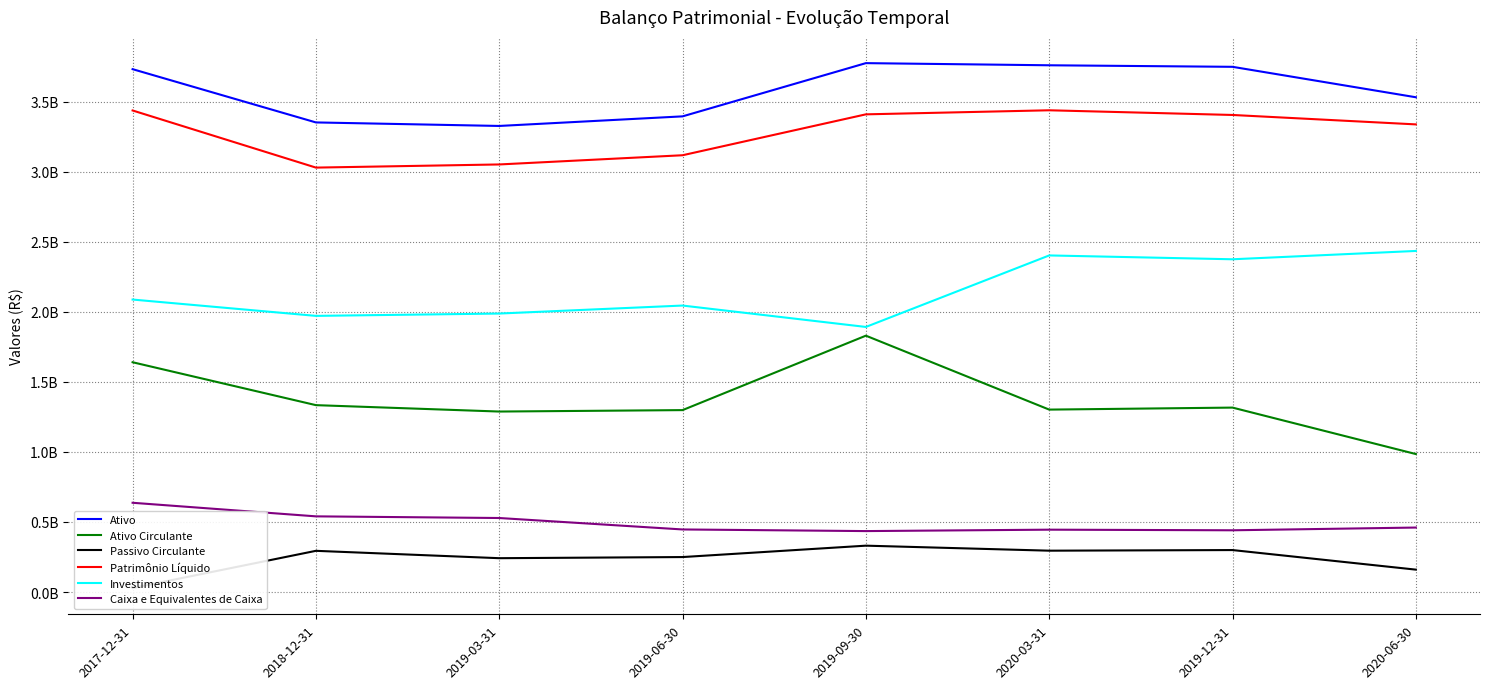

Does the chart display data point markers on the line(s)?

No